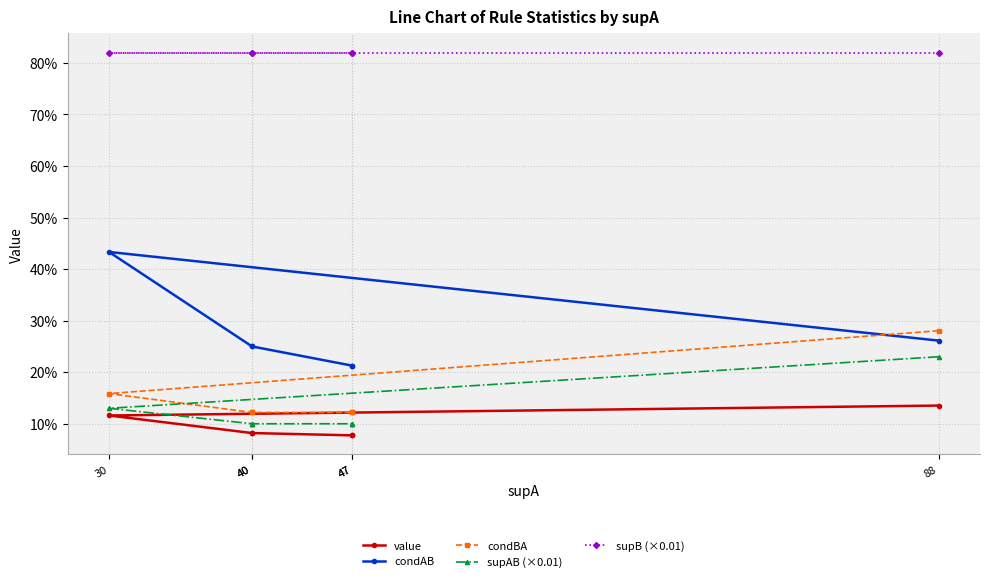

Which series has the largest total across all categories?

supB (×0.01)